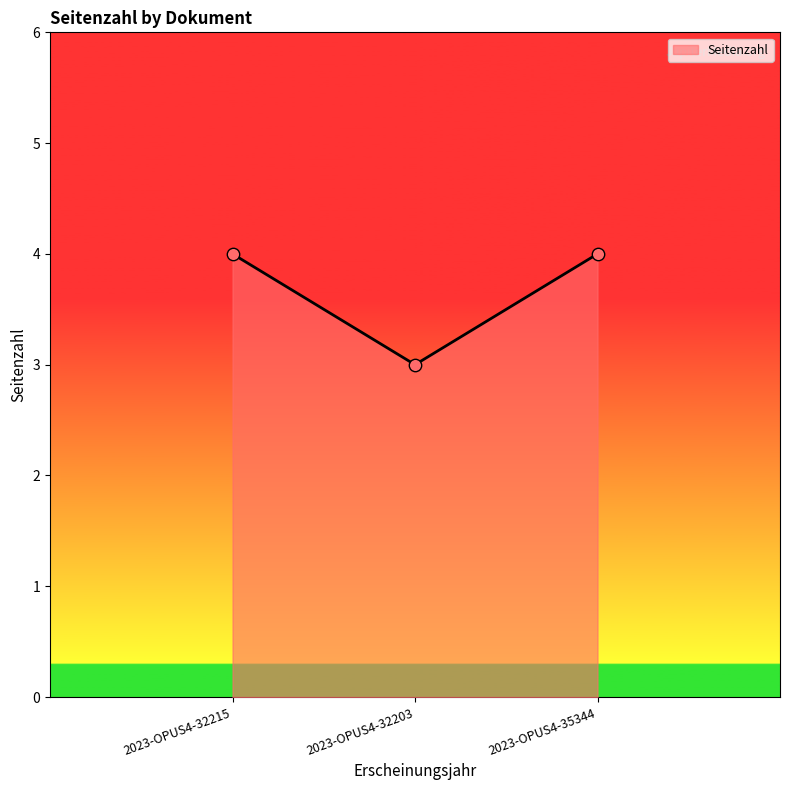

What is the change in value from 2023-OPUS4-32215 to 2023-OPUS4-32203?

-1